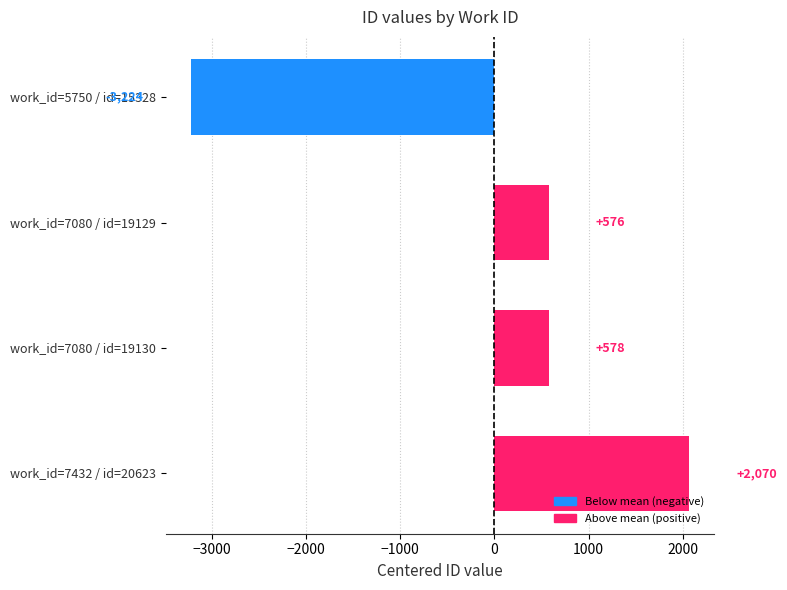

Where is the data nearest to the value -577?

work_id=7080 / id=19129